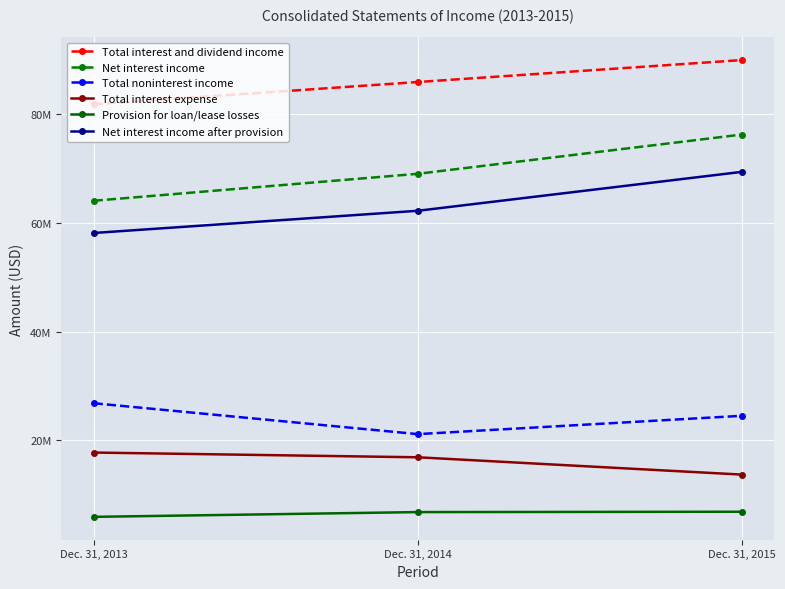

At how many categories does at least one series exceed 64105406?

3